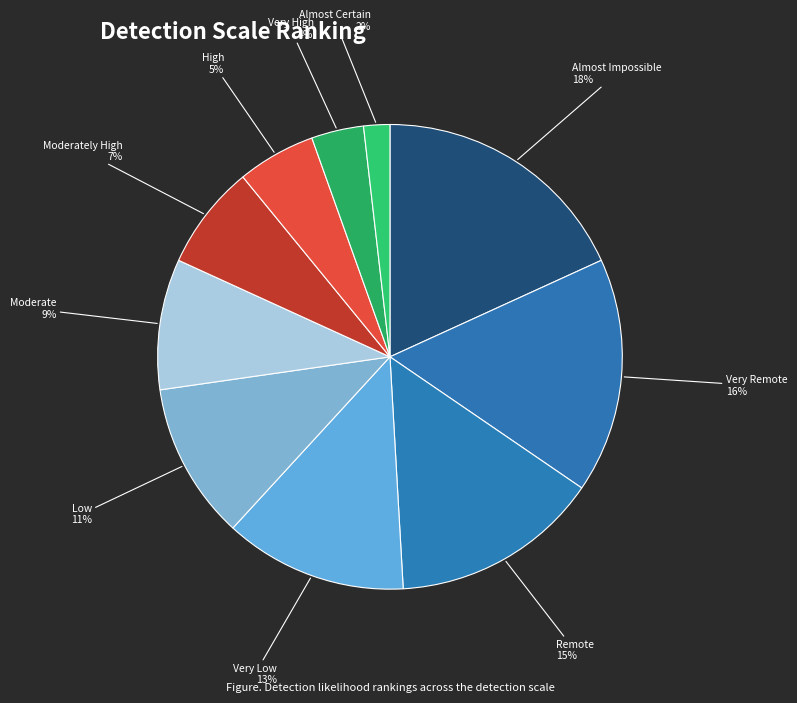

To the nearest percent, what is the difference between the Moderately High and Almost Impossible slice percentages?

11%